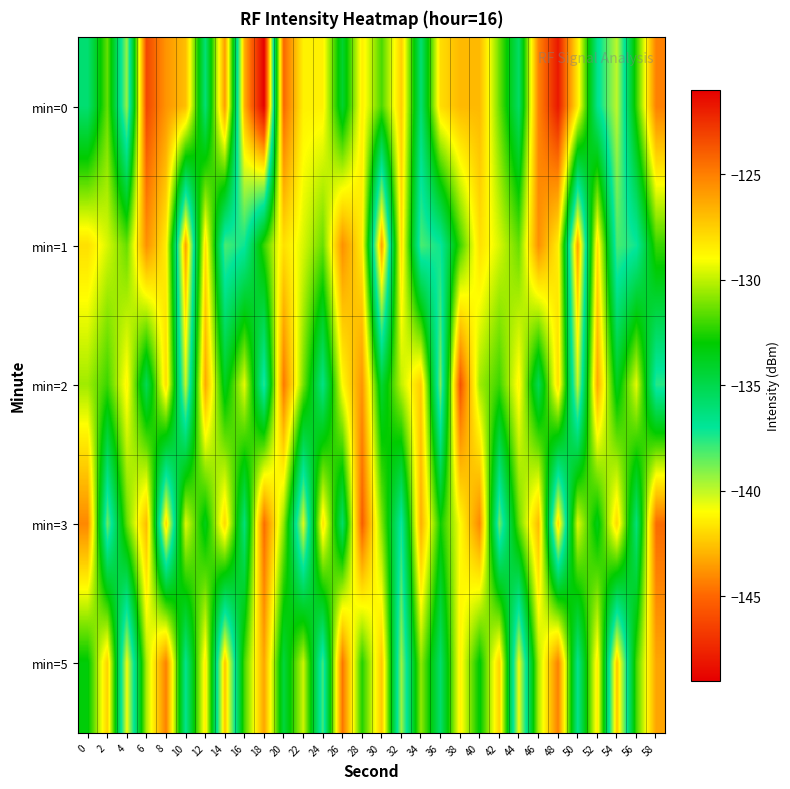

Reading left to right, what are all the values shown in this chart?

min=0: 0=-135.9	2=-131.4	4=-139.4	6=-123.2	8=-125.7	10=-127.0	12=-136.1	14=-125.9	16=-143.1	18=-148.9	20=-124.3	22=-128.6	24=-128.6	26=-134.2	28=-128.5	30=-131.8	32=-127.5	34=-136.0	36=-128.0	38=-126.8	40=-126.8	42=-131.3	44=-135.6	46=-125.1	48=-121.8	50=-128.4	52=-136.6	54=-140.0	56=-132.2	58=-125.1
min=1: 0=-128.0	2=-129.6	4=-131.4	6=-125.6	8=-128.5	10=-143.5	12=-128.0	14=-138.2	16=-137.2	18=-132.1	20=-128.0	22=-129.6	24=-131.4	26=-125.6	28=-128.5	30=-143.5	32=-128.0	34=-138.2	36=-137.2	38=-132.1	40=-128.0	42=-129.6	44=-131.4	46=-125.6	48=-128.5	50=-143.5	52=-128.0	54=-138.2	56=-137.2	58=-132.1
min=2: 0=-130.5	2=-132.1	4=-128.7	6=-135.2	8=-127.9	10=-140.1	12=-126.3	14=-133.8	16=-129.4	18=-137.6	20=-124.8	22=-131.2	24=-136.5	26=-128.9	28=-125.7	30=-134.3	32=-130.0	34=-127.4	36=-138.9	38=-123.5	40=-130.5	42=-132.1	44=-128.7	46=-135.2	48=-127.9	50=-140.1	52=-126.3	54=-133.8	56=-129.4	58=-137.6
min=3: 0=-125.3	2=-138.7	4=-131.4	6=-126.9	8=-142.1	10=-129.5	12=-133.6	14=-127.8	16=-136.2	18=-124.4	20=-130.8	22=-140.5	24=-128.1	26=-135.7	28=-123.9	30=-131.0	32=-137.3	34=-126.5	36=-132.8	38=-129.0	40=-125.3	42=-138.7	44=-131.4	46=-126.9	48=-142.1	50=-129.5	52=-133.6	54=-127.8	56=-136.2	58=-124.4
min=5: 0=-133.2	2=-127.6	4=-140.8	6=-130.3	8=-125.1	10=-136.7	12=-128.4	14=-142.5	16=-131.9	18=-126.2	20=-134.6	22=-129.8	24=-138.1	26=-124.7	28=-132.5	30=-127.3	32=-139.4	34=-130.7	36=-135.8	38=-128.6	40=-133.2	42=-127.6	44=-140.8	46=-130.3	48=-125.1	50=-136.7	52=-128.4	54=-142.5	56=-131.9	58=-126.2